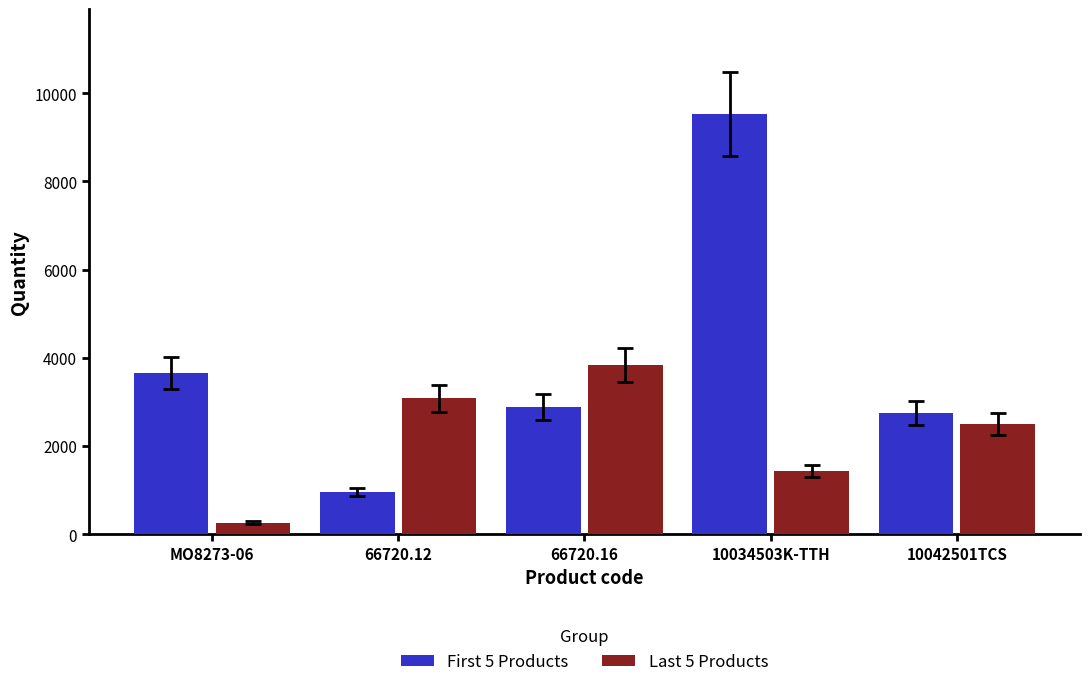

True or false: First 5 Products has a value of 953 at 66720.12.

True